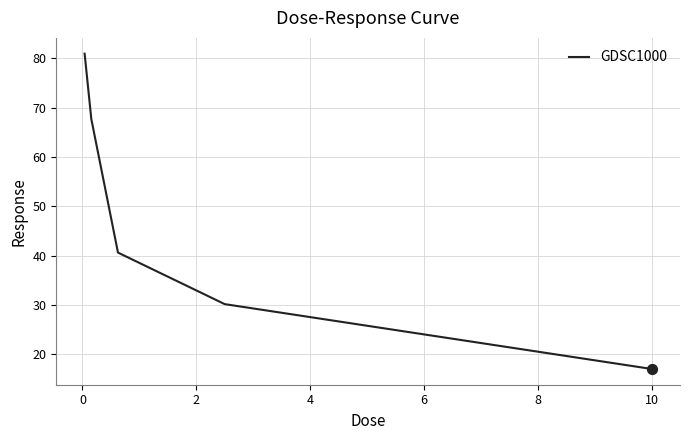

True or false: the data has more than 0 interior local peaks.

False